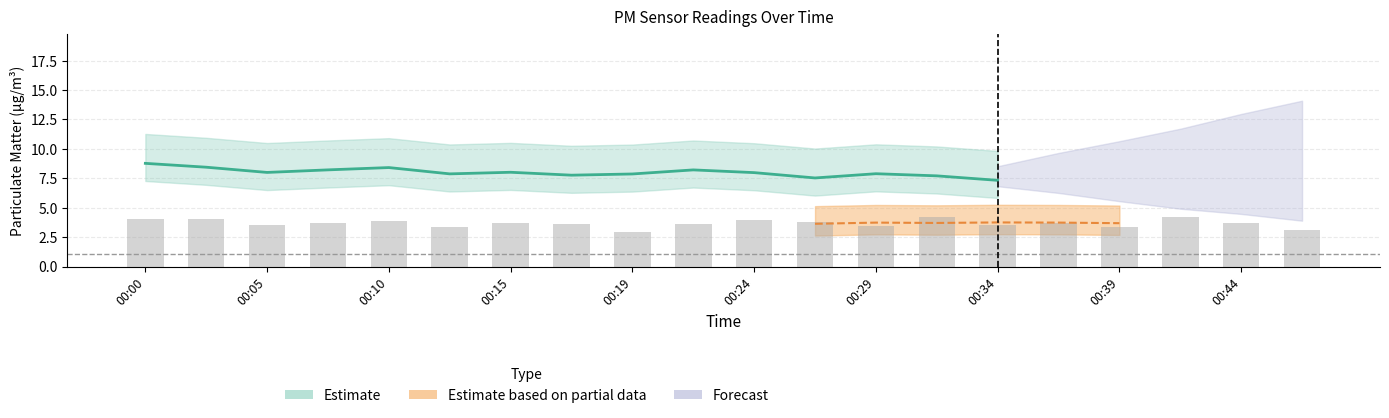

What is the minimum value shown in the chart?

3.0